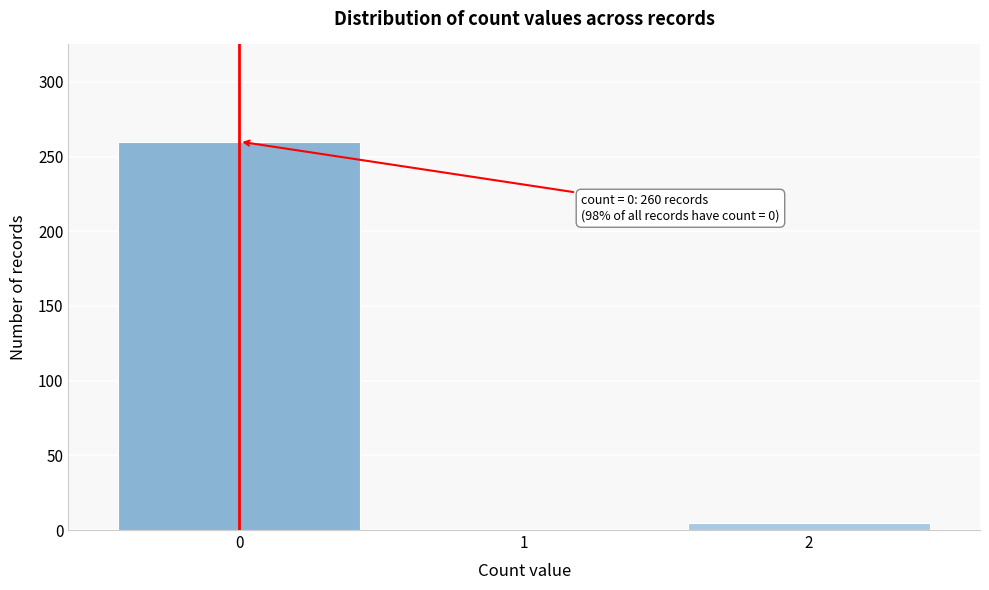

Reading right to left, transcribe all the data shown in this chart.

2=5	1=0	0=260